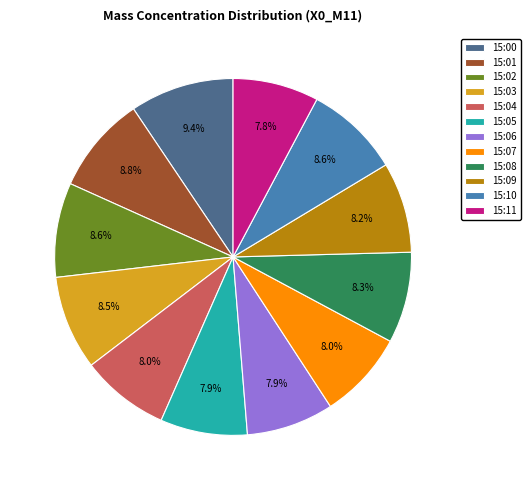

What is the ratio of the value at 15:02 to the value at 15:10?

1.0